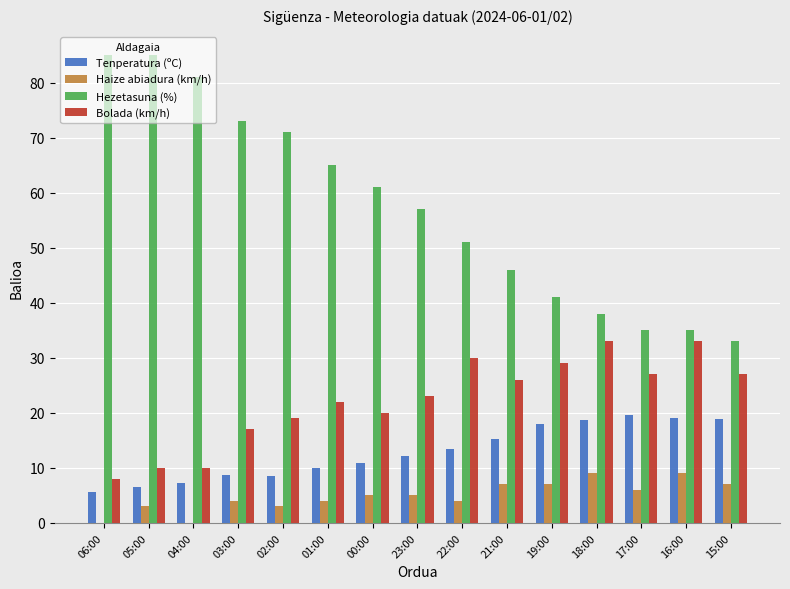

What value does the Tenperatura (ºC) series have at 22:00?

13.4